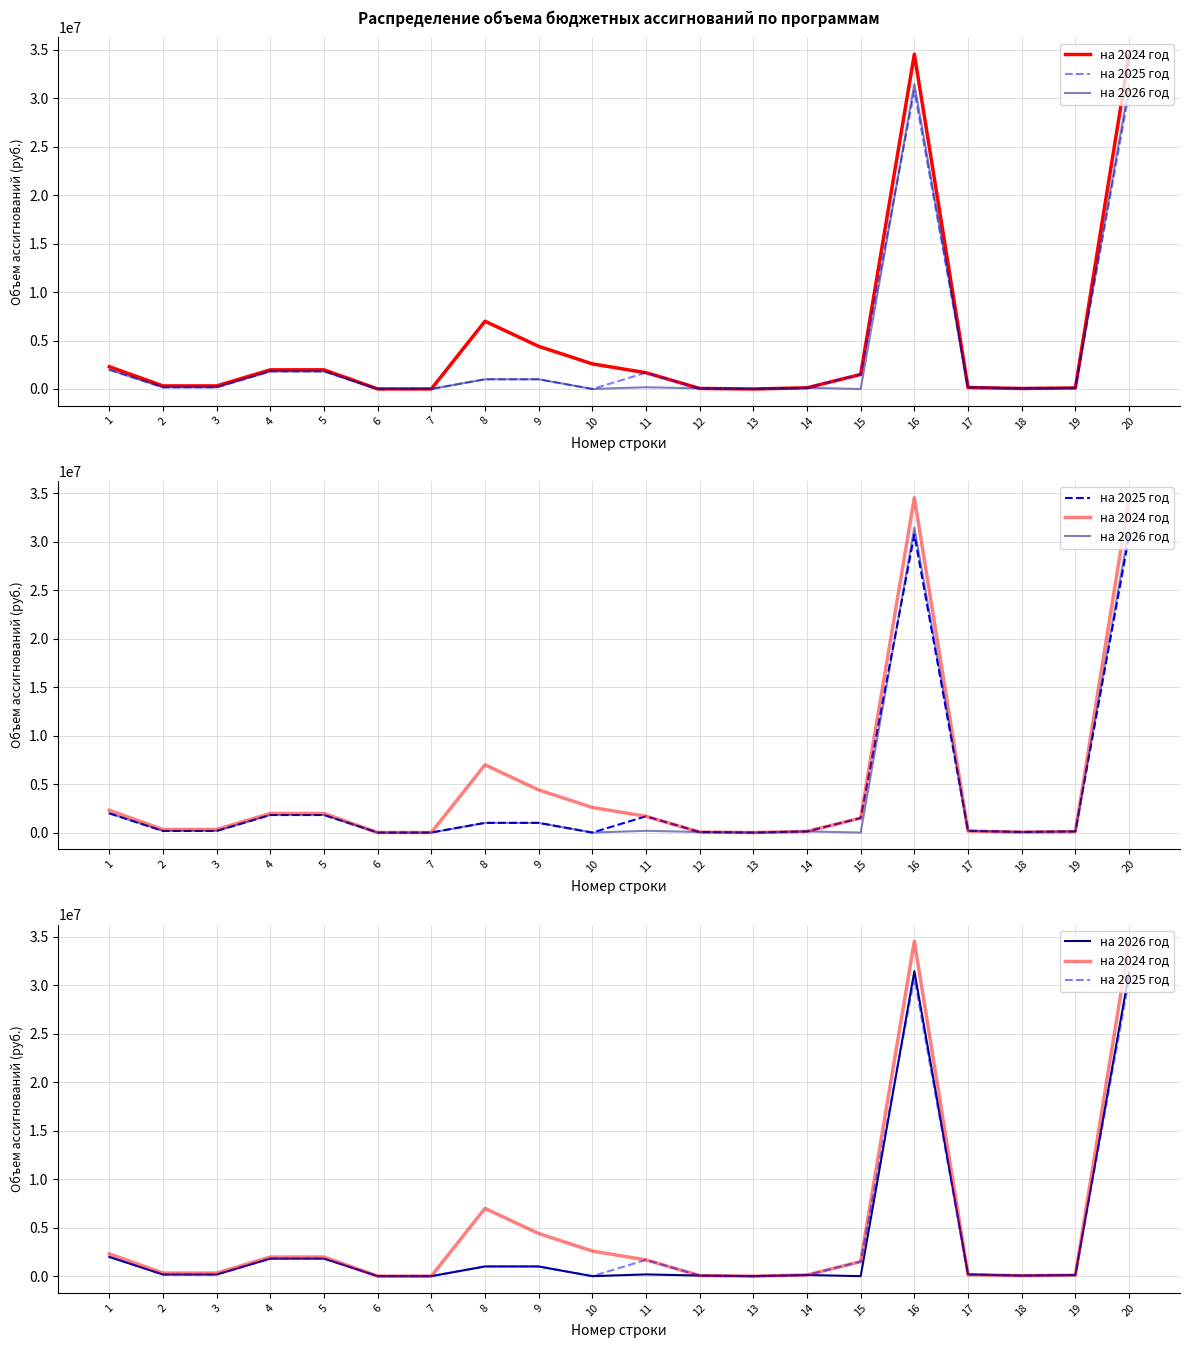

What is the difference between the на 2026 год values at 20 and 16?

179000.0